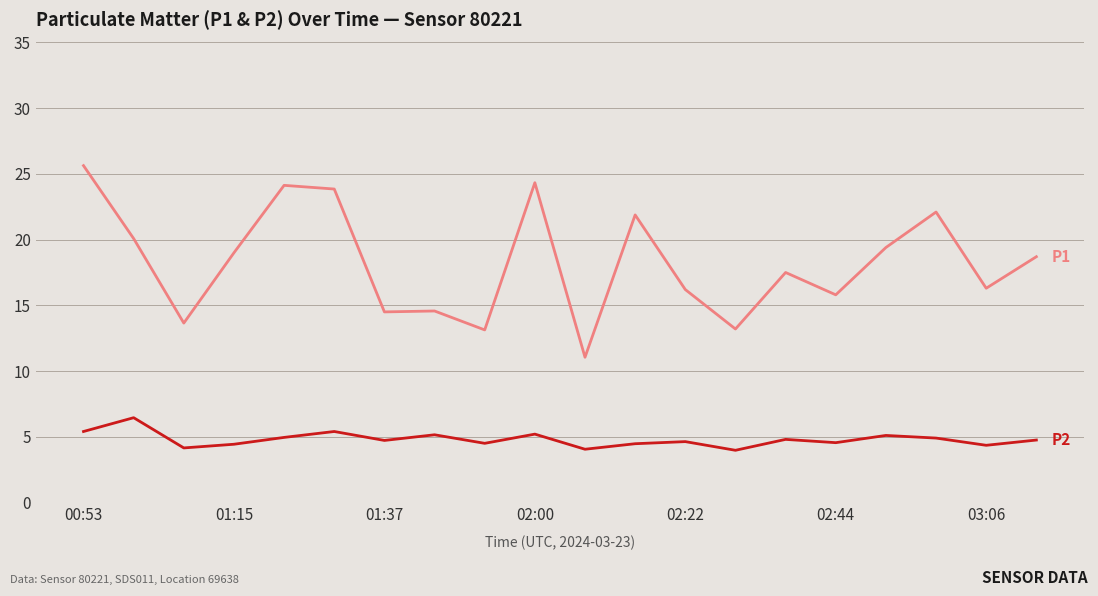

What is the minimum value shown in the chart?

4.0